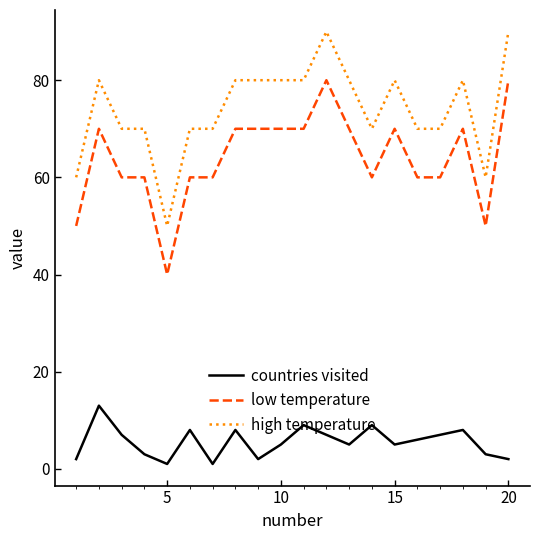

Which series has the largest total across all categories?

high temperature